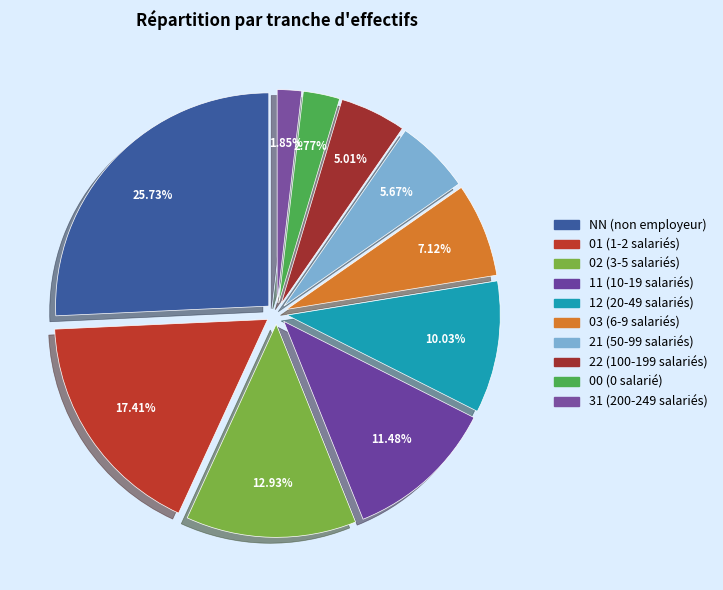

To the nearest percent, what portion does 21 represent?

6%